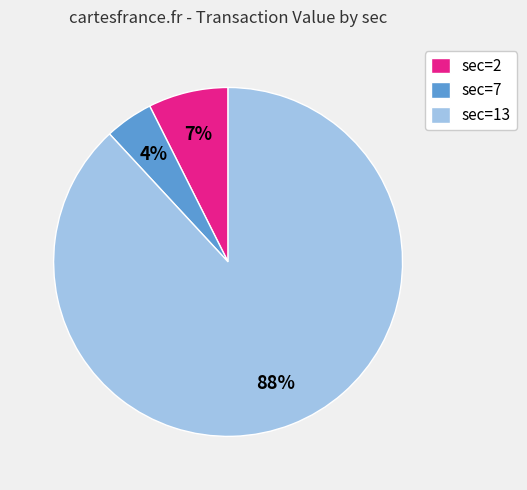

To the nearest percent, what portion does sec=2 represent?

7%